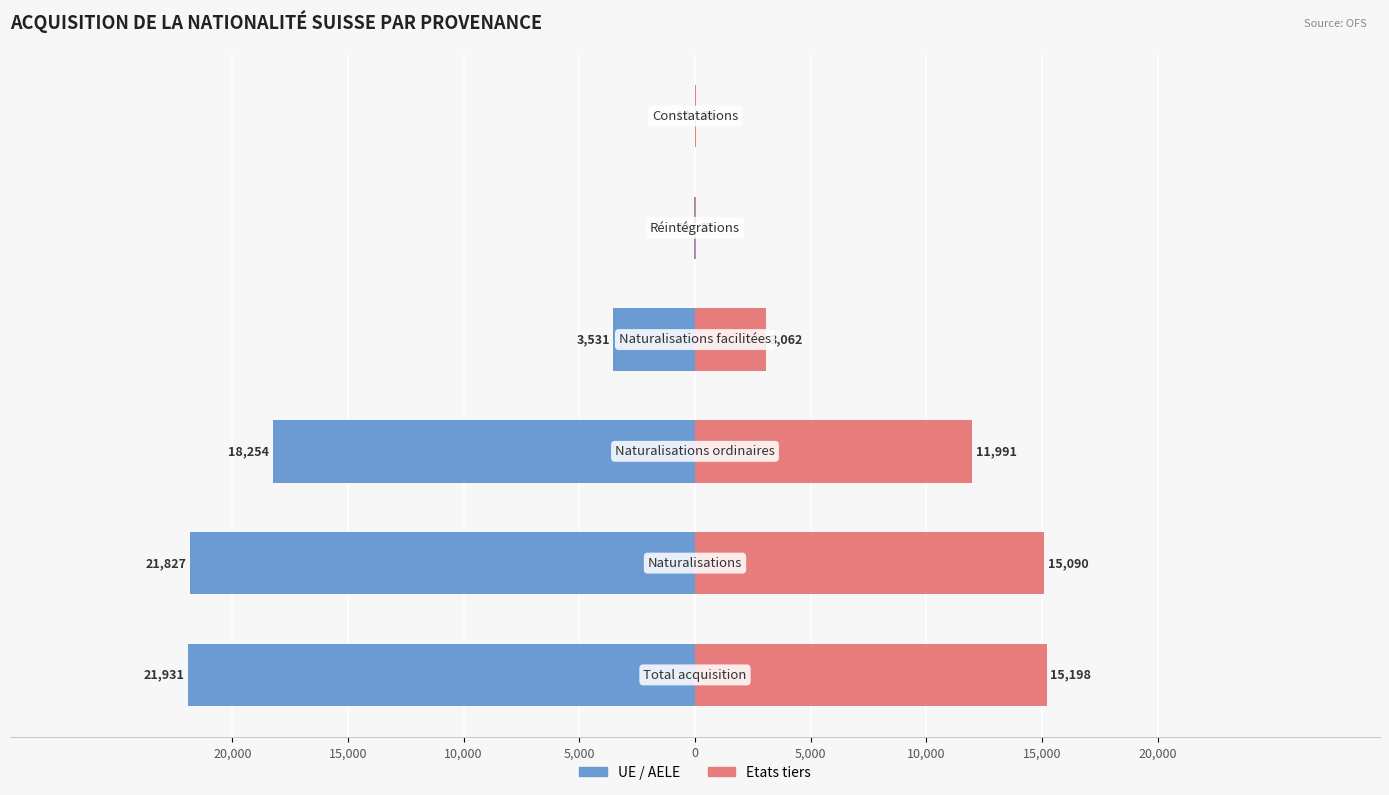

Are the bars horizontal?

Yes